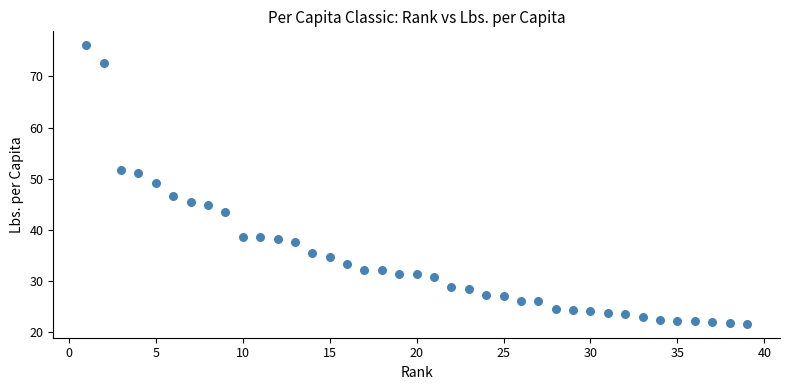

What is the range of X values (max minus min)?

38.0